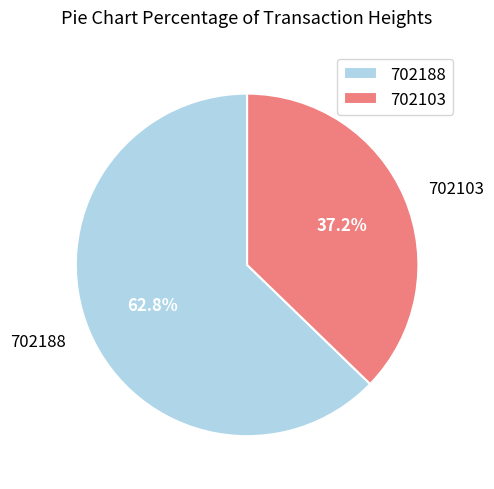

How many slices are in this pie chart?

2